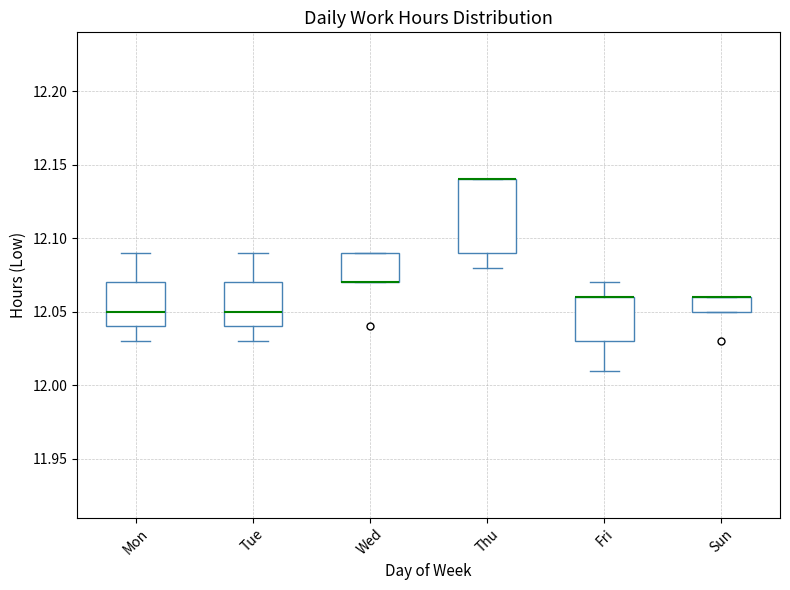

Reading left to right, read every box against the y-axis: the position of its median line, the range the box covers, and the ends of its whiskers. The values are not printed on the chart, so give them approximately, as read against the axis.

Mon: median 12.05, box 12.04 to 12.07, whiskers 12.03 to 12.09
Tue: median 12.05, box 12.04 to 12.07, whiskers 12.03 to 12.09
Wed: median 12.07 (drawn on the box's lower edge), box 12.07 to 12.09, whiskers 12.07 to 12.09
Thu: median 12.14 (drawn on the box's upper edge), box 12.09 to 12.14, whiskers 12.08 to 12.14
Fri: median 12.06 (drawn on the box's upper edge), box 12.03 to 12.06, whiskers 12.01 to 12.07
Sun: median 12.06 (drawn on the box's upper edge), box 12.05 to 12.06, whiskers 12.05 to 12.06